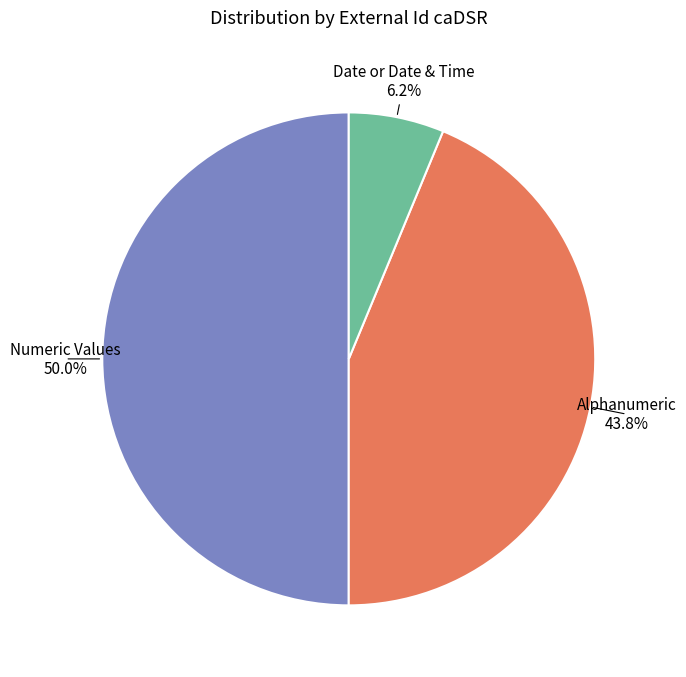

Does any single category account for the majority?

No